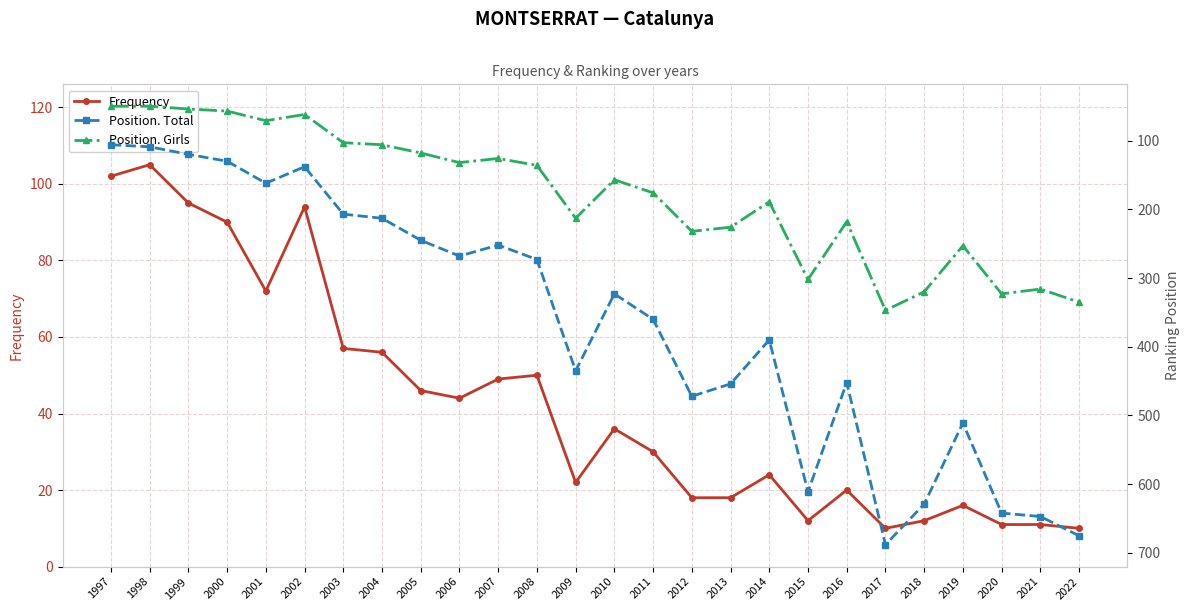

What is the value of the Position. Total point at the 11th from the left?

252